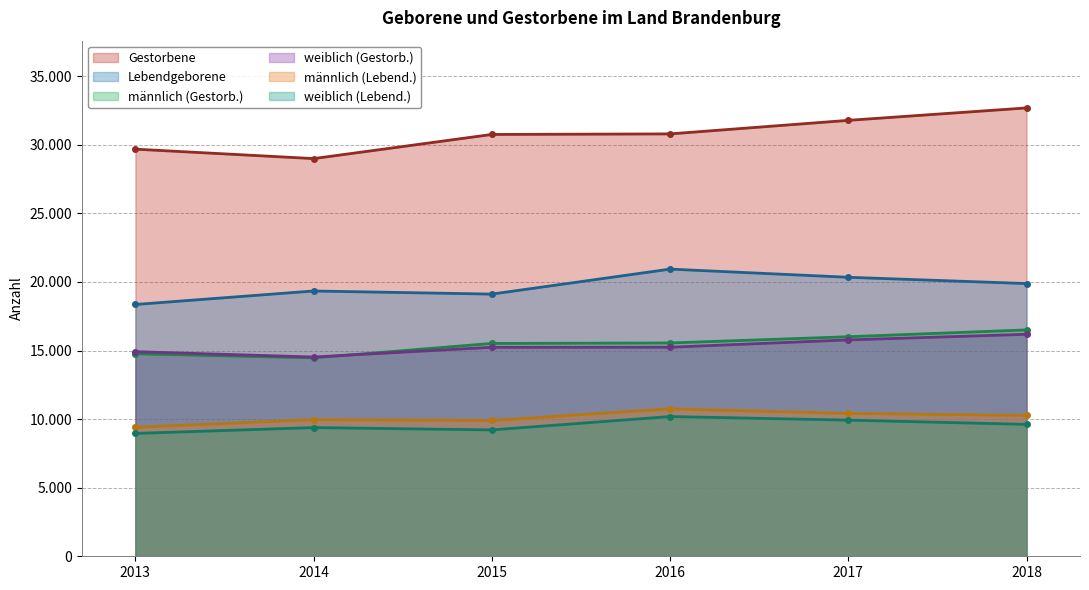

Count the Gestorbene values in the range 29678 to 31778.

4